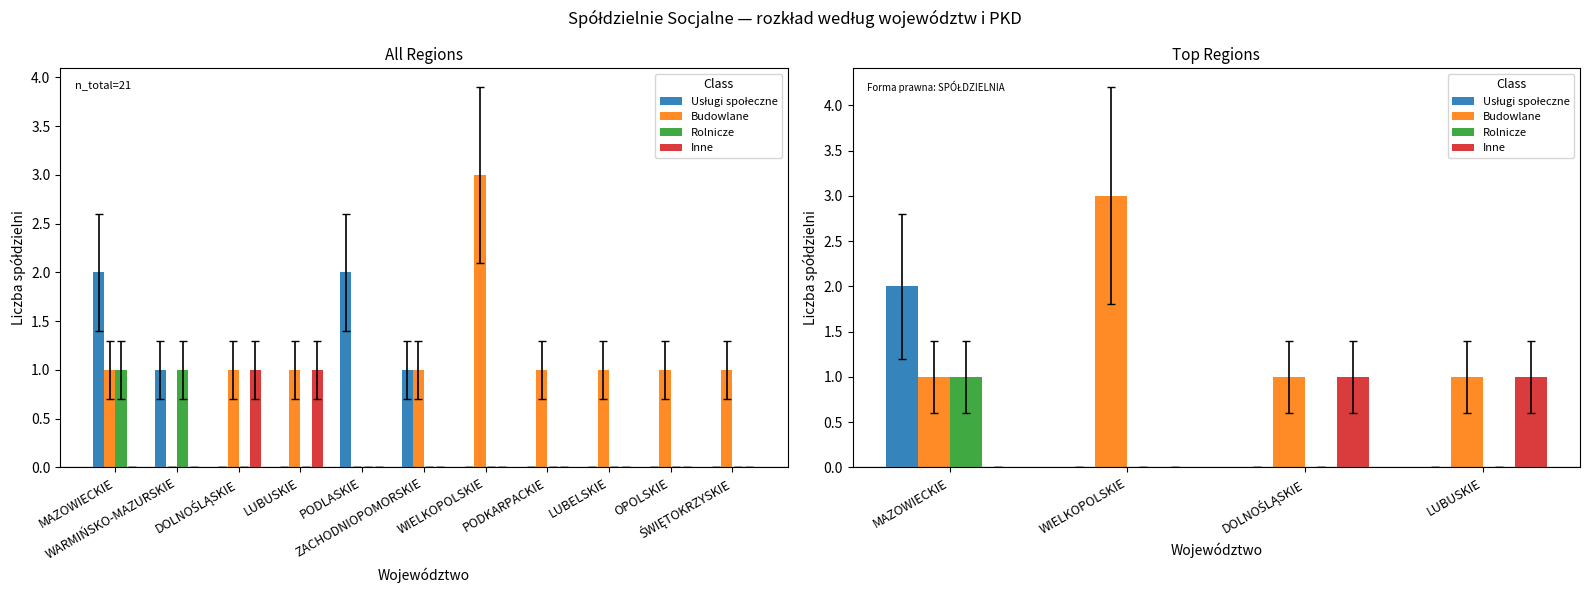

What is the spread (max minus min) of values at LUBUSKIE?

1